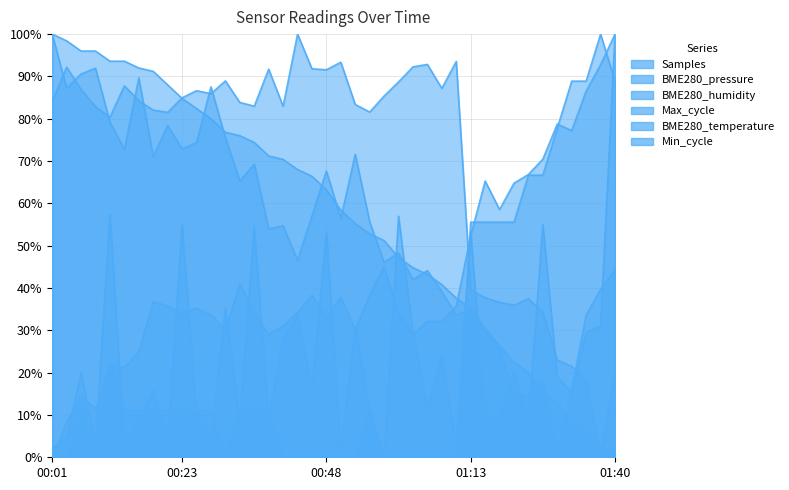

Which has a higher value, 01:06 or 00:31?

01:06